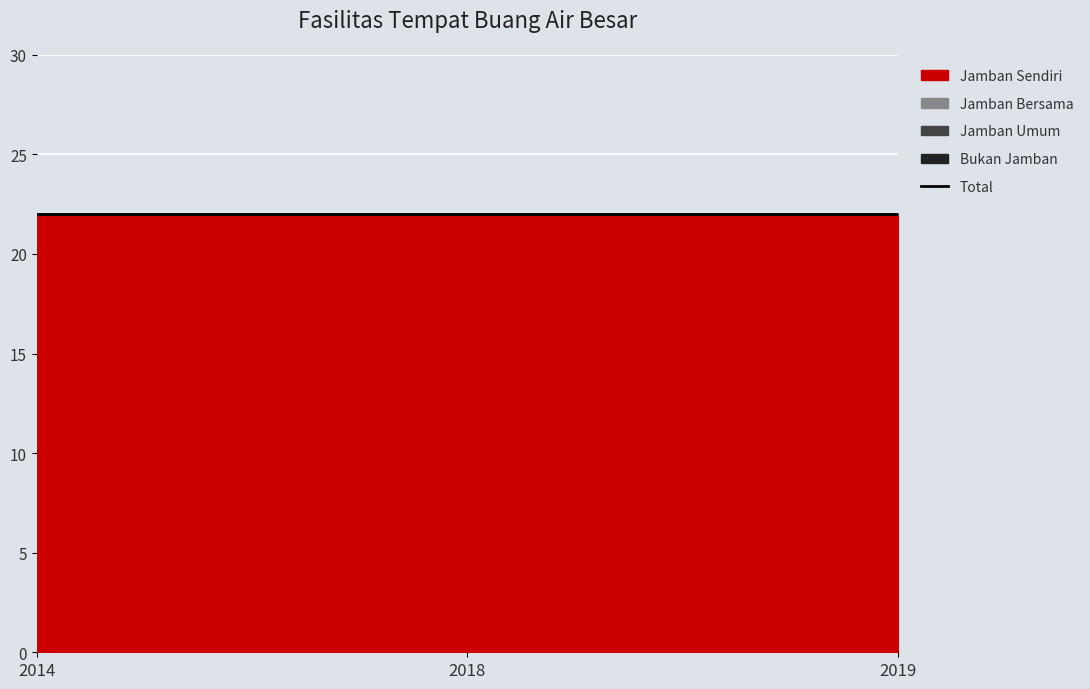

Which category has the lowest value in the Jamban Bersama series?

2014